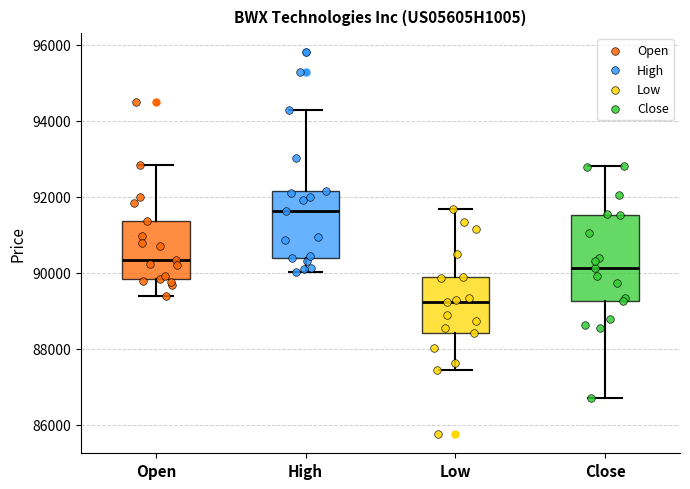

Reading left to right, transcribe this box plot: for each box, give where its median line is, the range the box spans, and where its two whiskers end, as read against the y-axis. The values are not printed on the chart, so give them approximately, as read against the axis.

Open: median 90400, box 89800 to 91400, whiskers 89400 to 92800
High: median 91600, box 90400 to 92200, whiskers 90000 to 94200
Low: median 89200, box 88400 to 89800, whiskers 87400 to 91600
Close: median 90200, box 89200 to 91600, whiskers 86600 to 92800